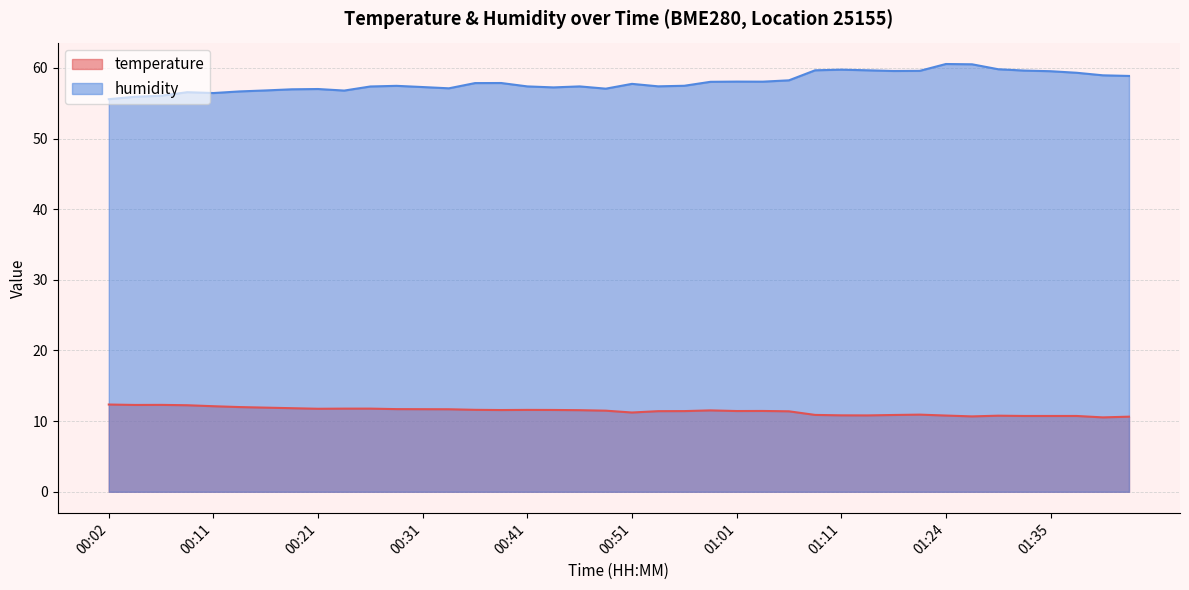

Which has a higher value, 00:51 or 00:24?

00:24